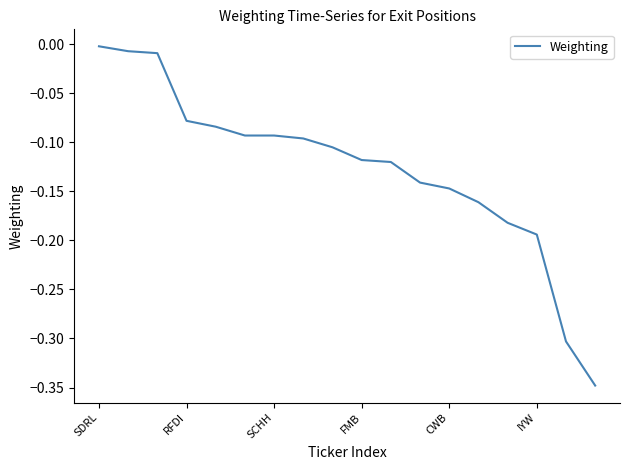

Is it true that the value at SDRL is -0.0?

True